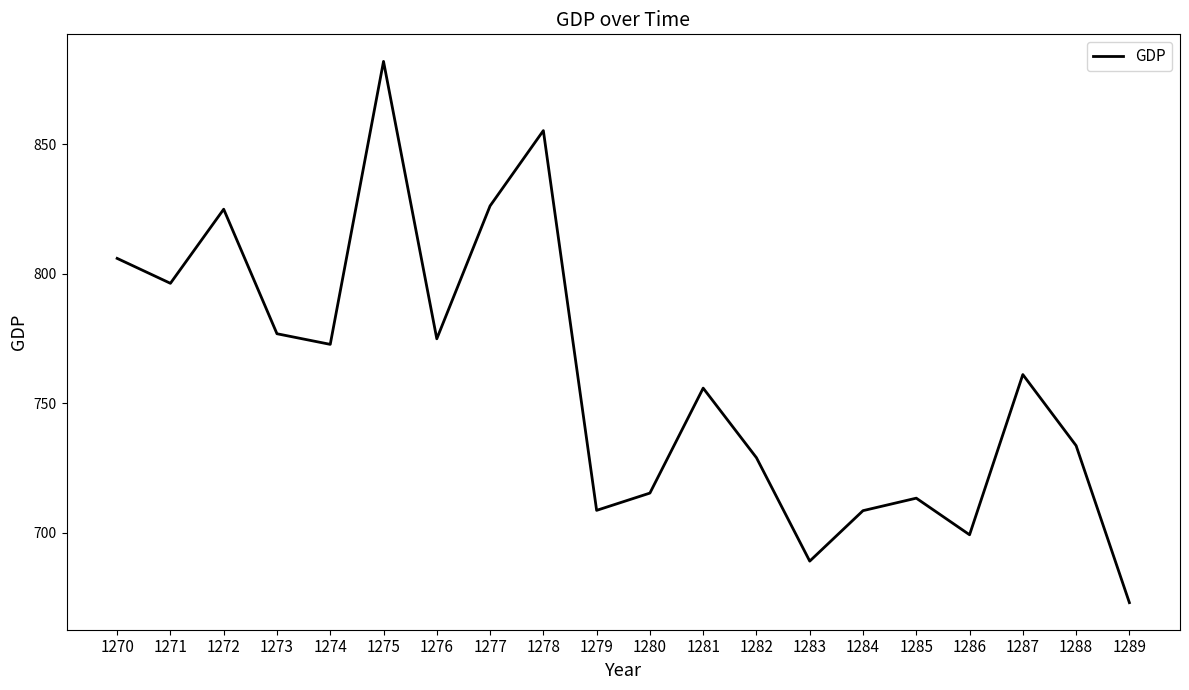

How many series are shown in this chart?

1